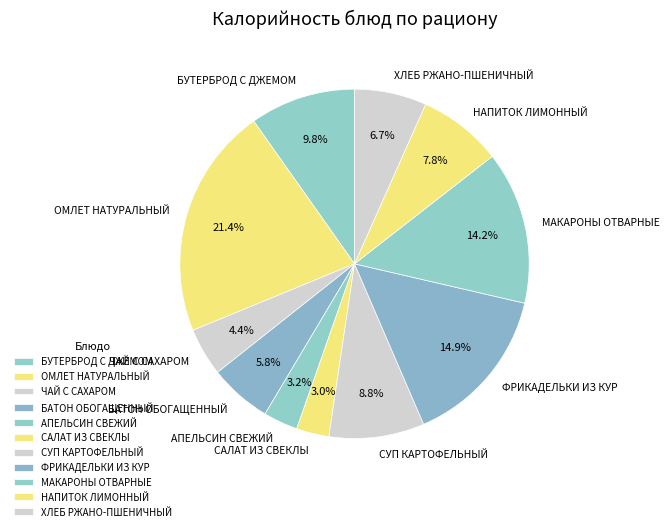

Which slice is the largest?

ОМЛЕТ НАТУРАЛЬНЫЙ